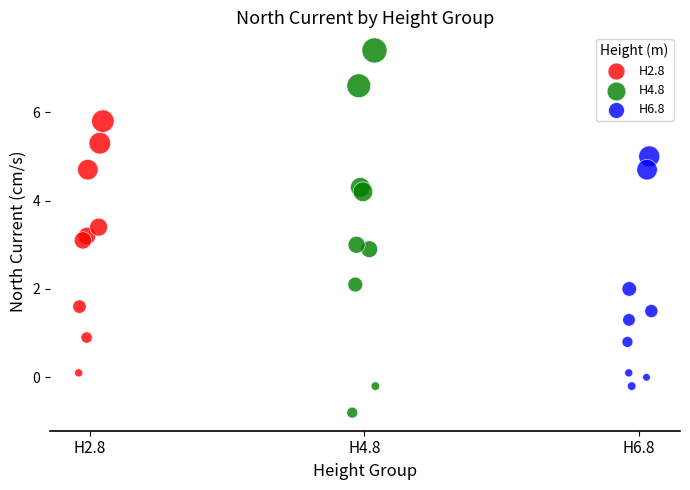

What are all the series names shown in the legend?

H2.8, H4.8, H6.8